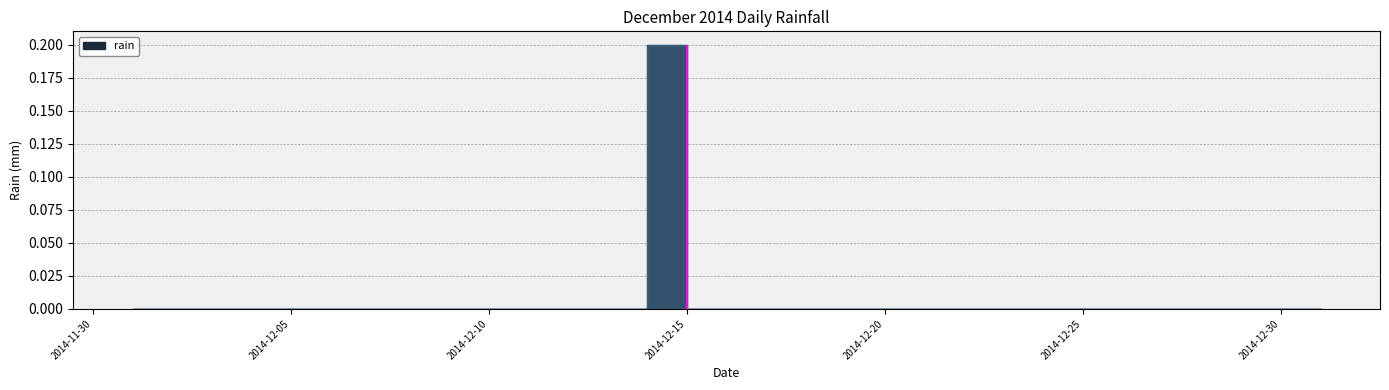

List the labels in order of value, smallest first.

2014-12-01, 2014-12-02, 2014-12-03, 2014-12-04, 2014-12-05, 2014-12-06, 2014-12-07, 2014-12-08, 2014-12-09, 2014-12-10, 2014-12-11, 2014-12-12, 2014-12-13, 2014-12-14, 2014-12-16, 2014-12-17, 2014-12-18, 2014-12-19, 2014-12-20, 2014-12-21, 2014-12-22, 2014-12-23, 2014-12-24, 2014-12-25, 2014-12-26, 2014-12-27, 2014-12-28, 2014-12-29, 2014-12-30, 2014-12-31, 2014-12-15